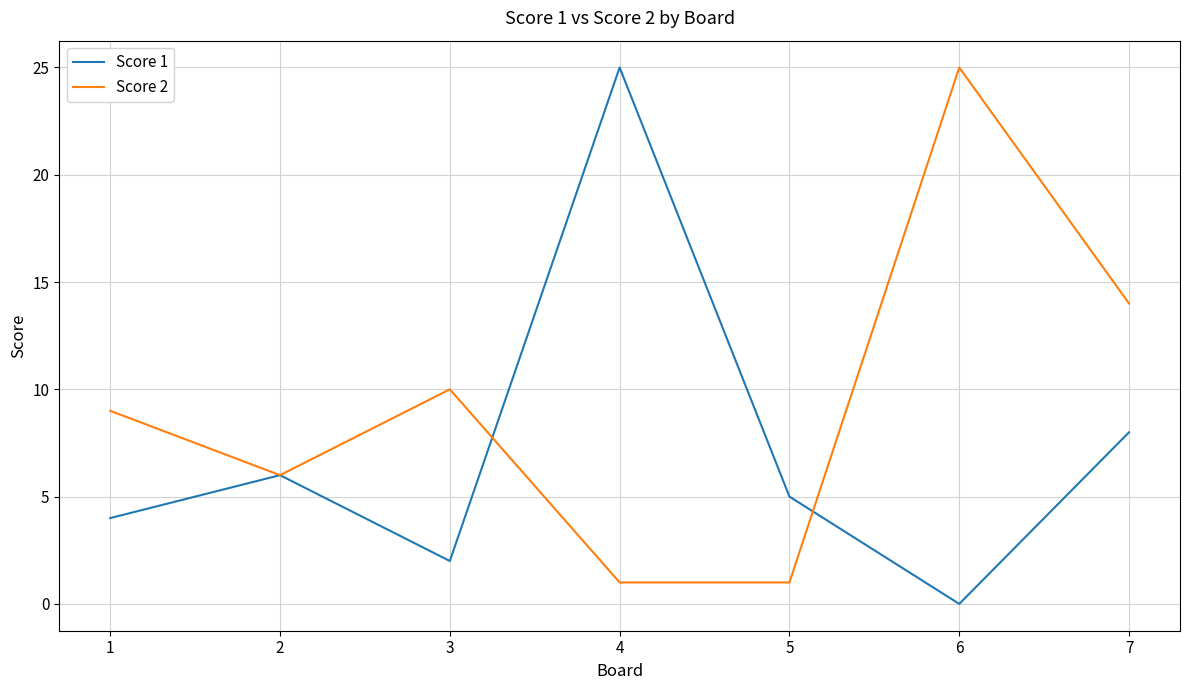

Rank the series at 4 from highest to lowest value.

Score 1, Score 2